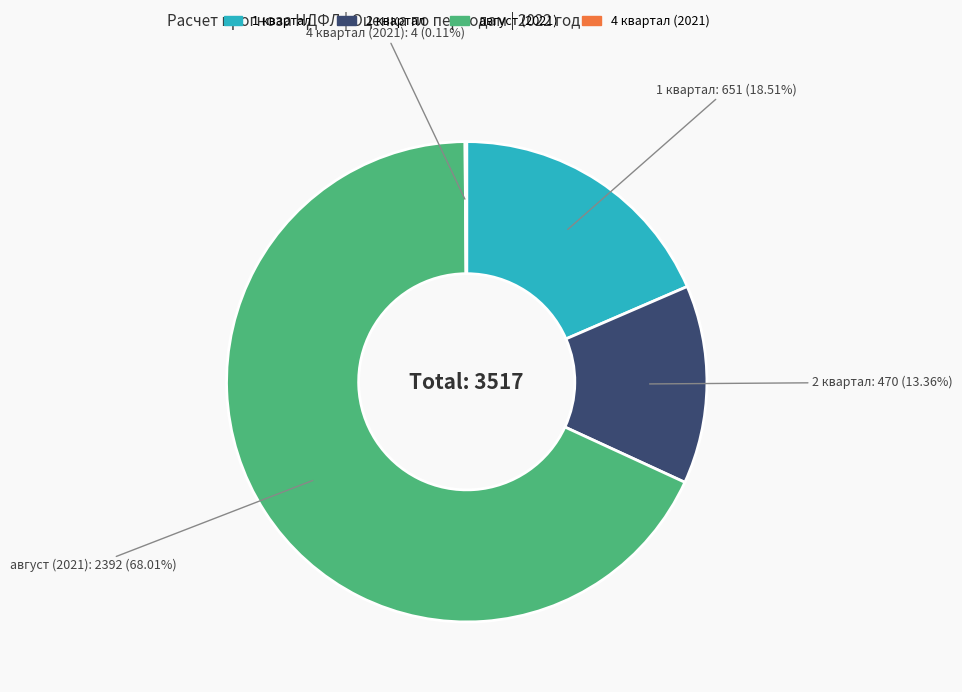

Between 1 квартал and август (2021), which is larger?

август (2021)